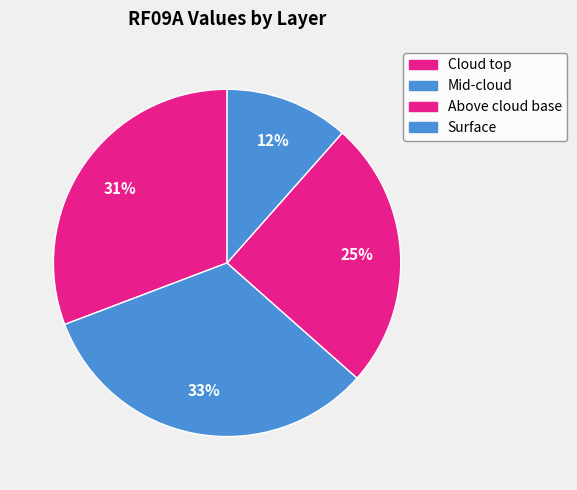

Rank the categories by value from highest to lowest.

Mid-cloud, Cloud top, Above cloud base, Surface